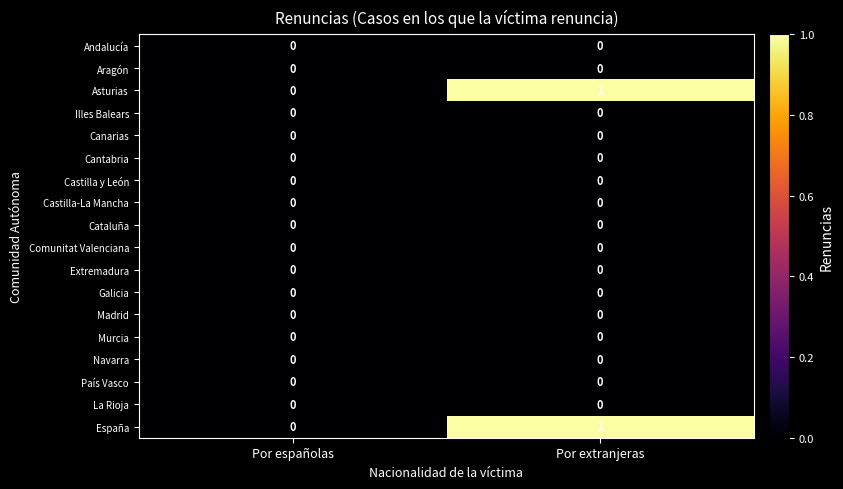

At which category is the sum across all series the highest?

Por extranjeras